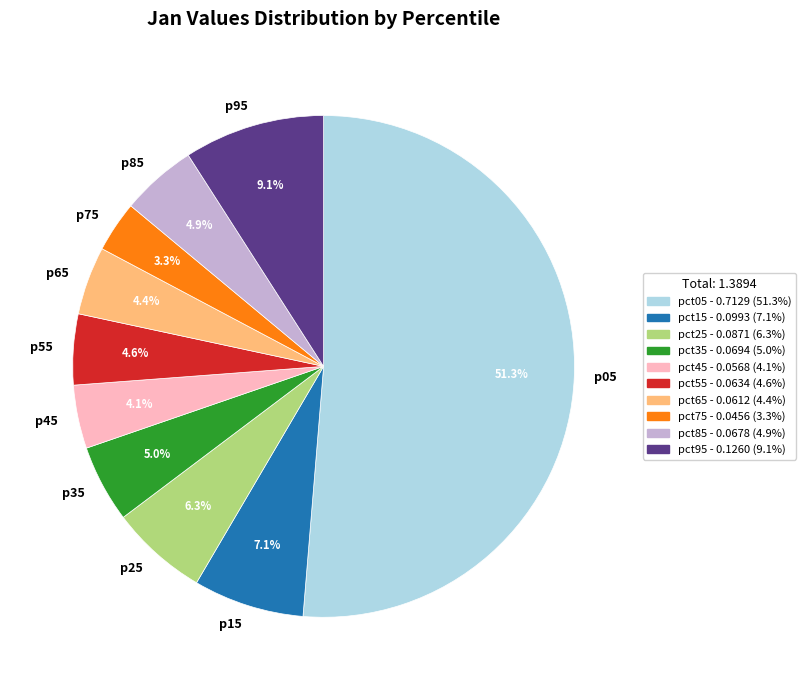

What is the majority slice?

p05